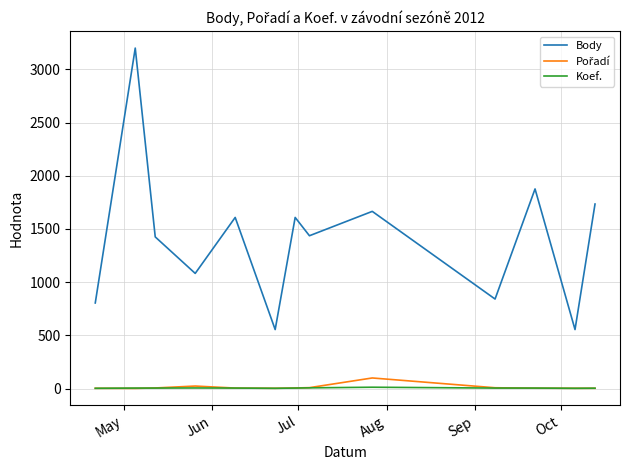

What is the greatest value displayed?

3200